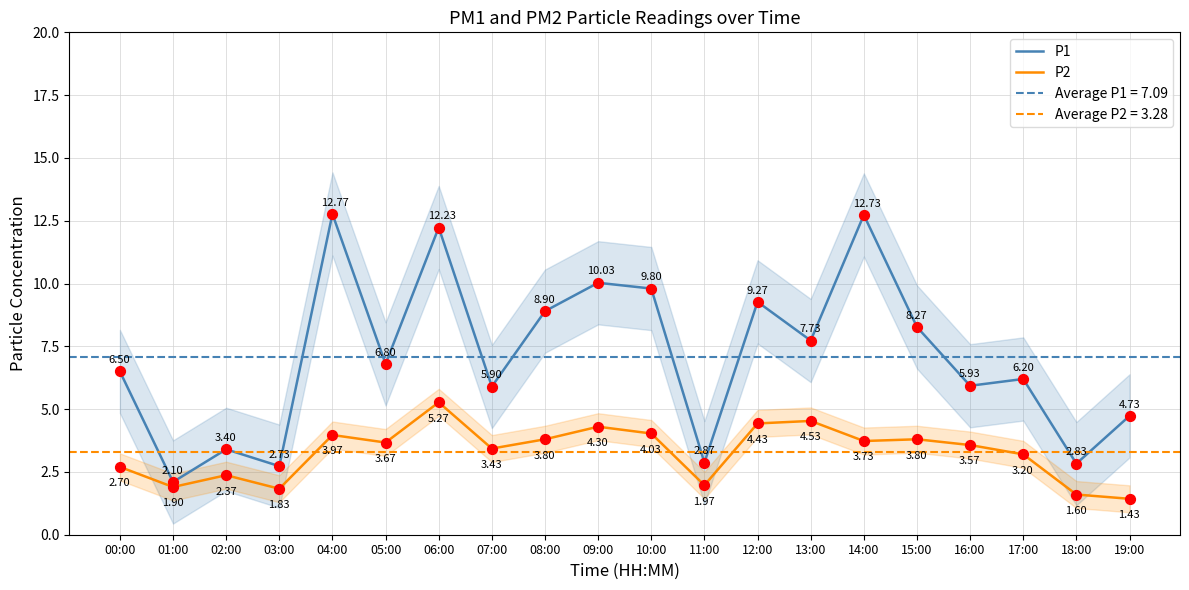

Which series has the largest total across all categories?

P1